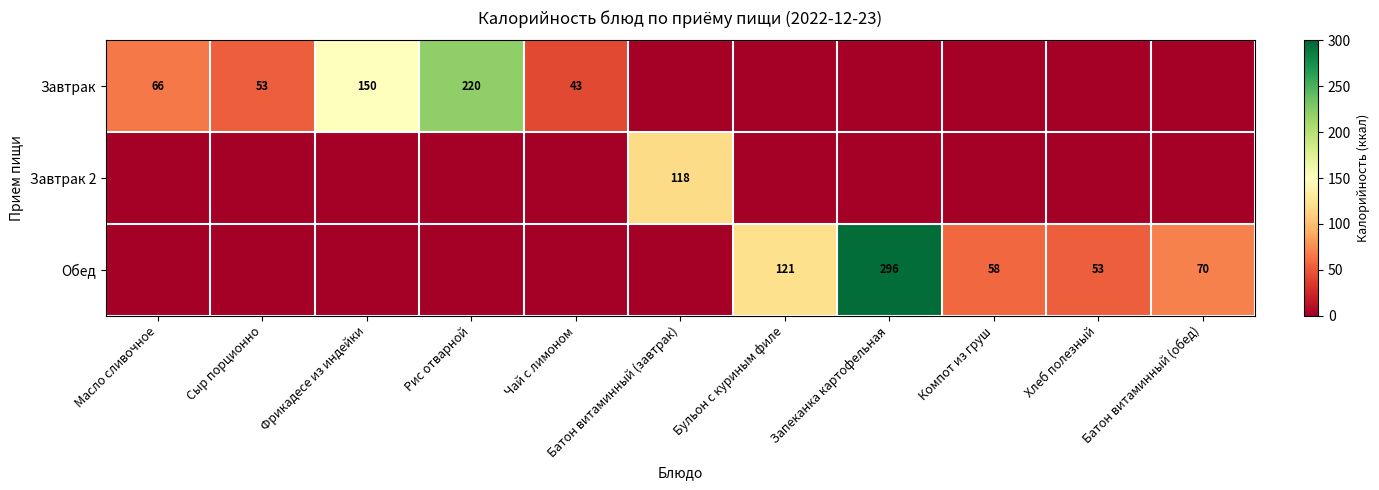

The Завтрак series shows 53 at Сыр порционно. True or false?

True